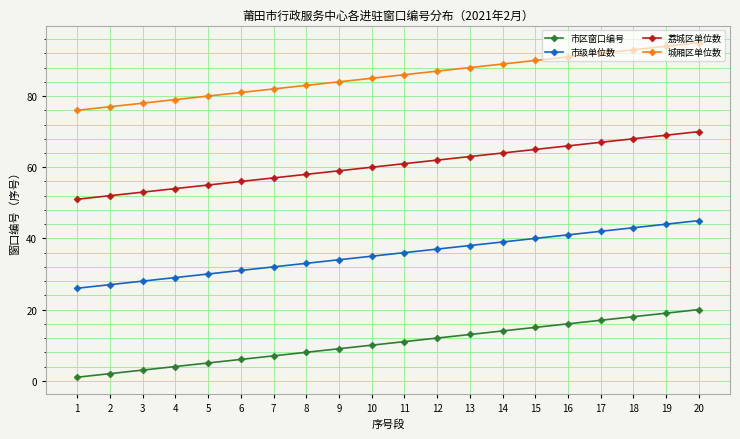

Reading left to right, transcribe all the data shown in this chart.

市区窗口编号: 1=1	2=2	3=3	4=4	5=5	6=6	7=7	8=8	9=9	10=10	11=11	12=12	13=13	14=14	15=15	16=16	17=17	18=18	19=19	20=20
市级单位数: 1=26	2=27	3=28	4=29	5=30	6=31	7=32	8=33	9=34	10=35	11=36	12=37	13=38	14=39	15=40	16=41	17=42	18=43	19=44	20=45
荔城区单位数: 1=51	2=52	3=53	4=54	5=55	6=56	7=57	8=58	9=59	10=60	11=61	12=62	13=63	14=64	15=65	16=66	17=67	18=68	19=69	20=70
城厢区单位数: 1=76	2=77	3=78	4=79	5=80	6=81	7=82	8=83	9=84	10=85	11=86	12=87	13=88	14=89	15=90	16=91	17=92	18=93	19=94	20=95